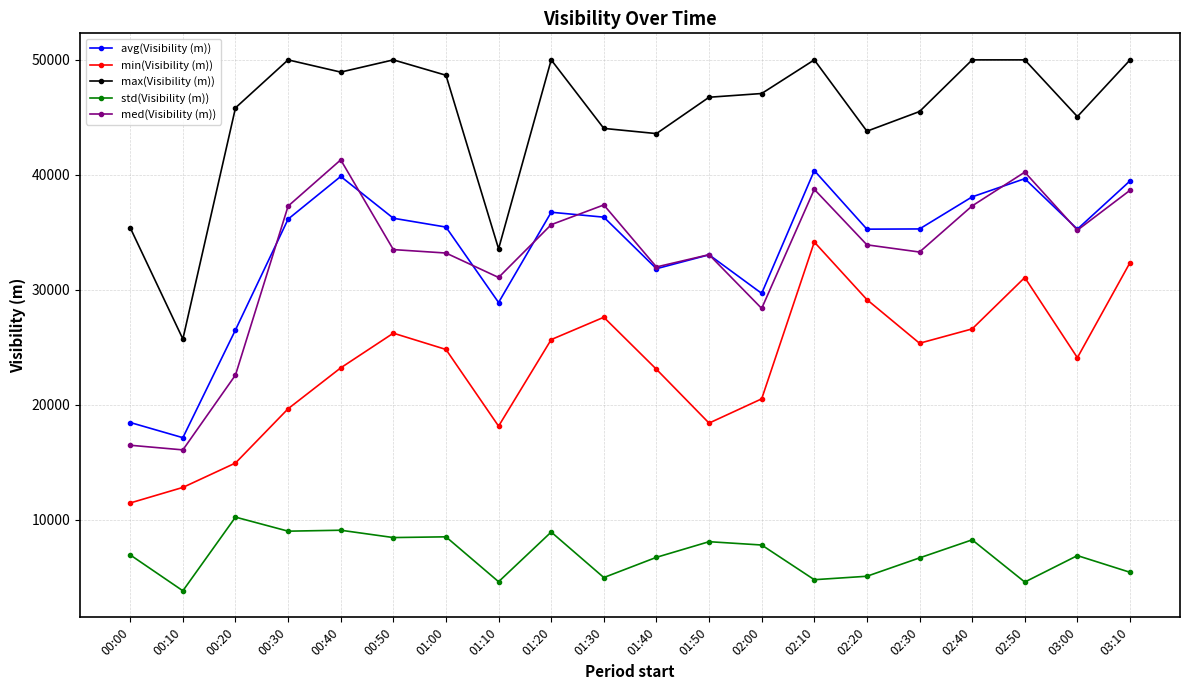

True or false: min(Visibility (m)) and max(Visibility (m)) cross at least once.

False